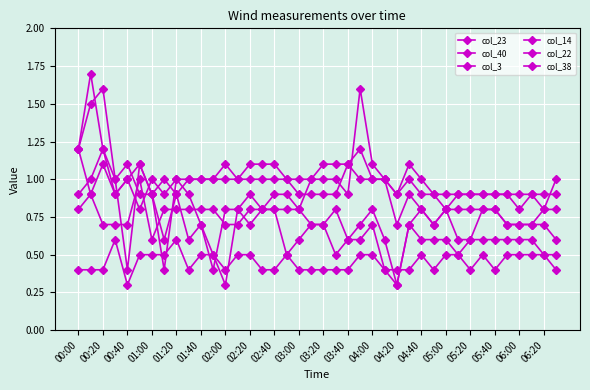

Which category has the lowest value in the col_38 series?

04:20